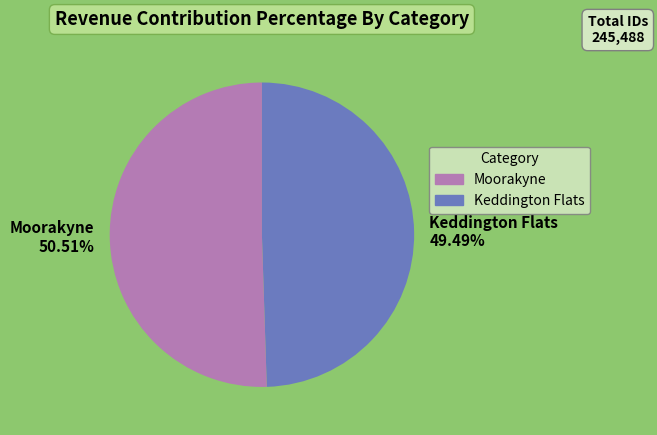

What percentage is the Keddington Flats slice, to the nearest percent?

49%